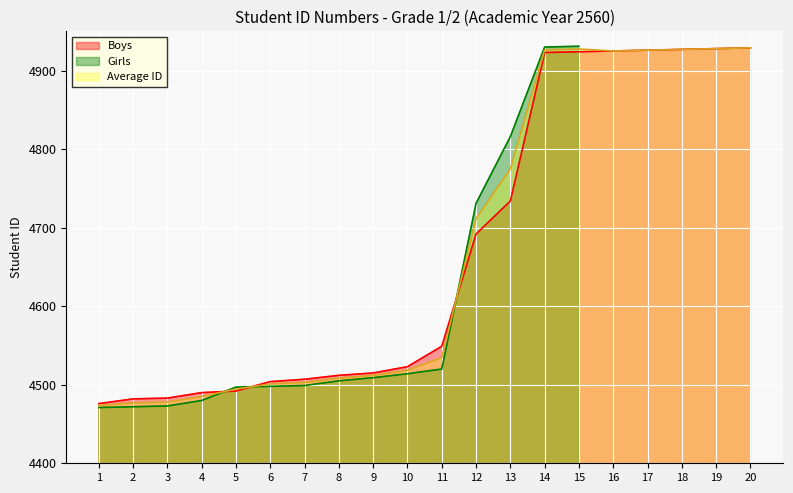

Is the value of Boys at 10 greater than the value of Average ID at 3?

Yes